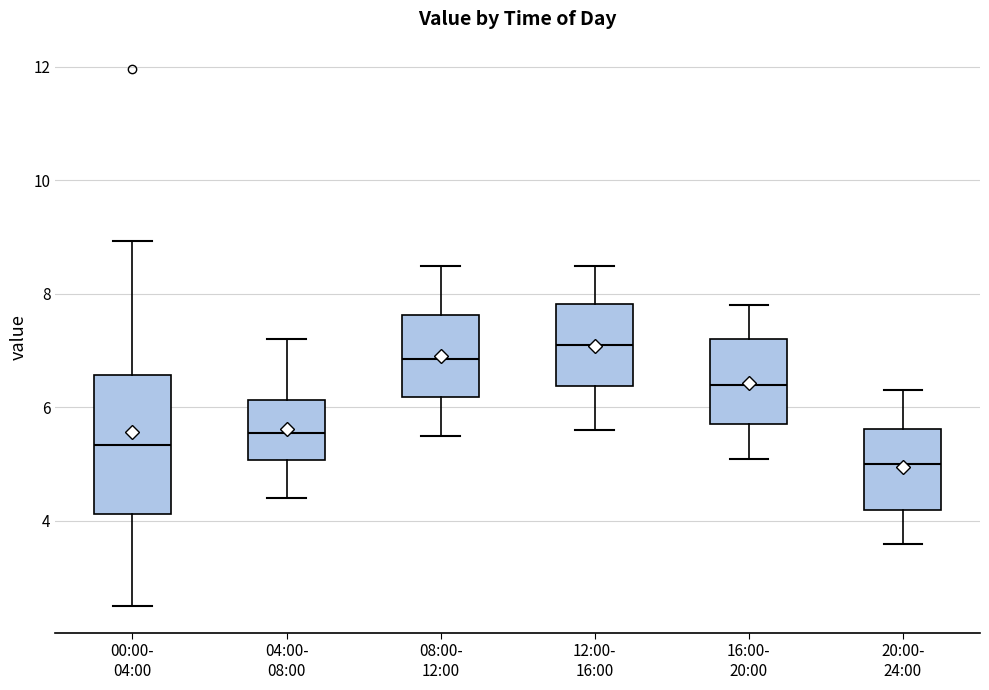

Which box is the tallest, from its lower edge to its upper edge?

00:00- 04:00